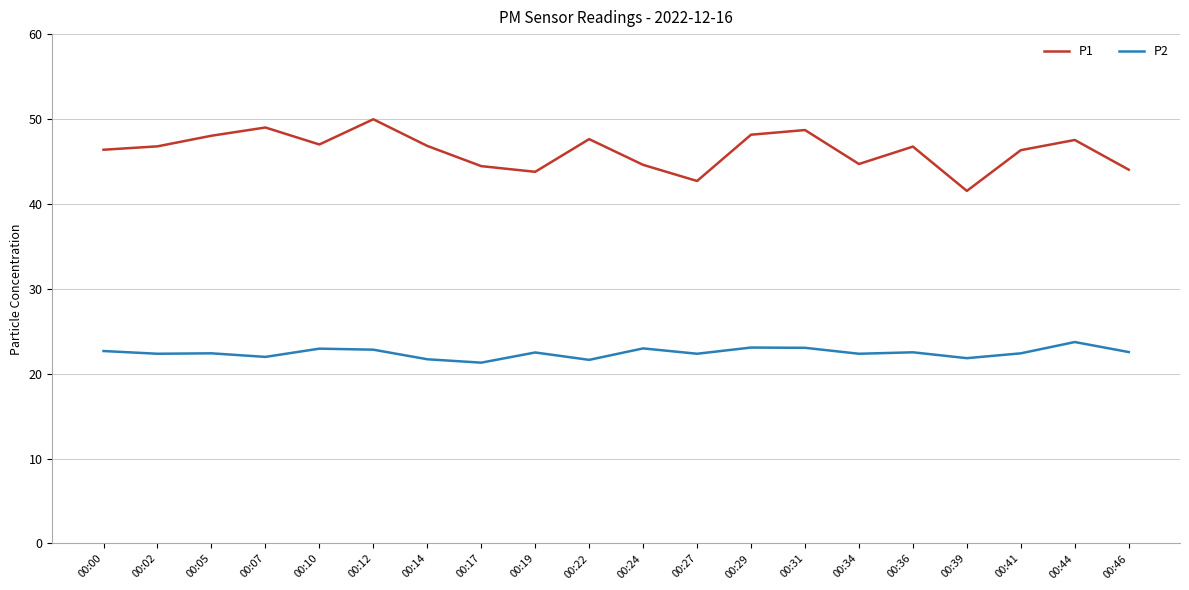

What is the difference between the second highest and second lowest values in the P1 series?

6.3